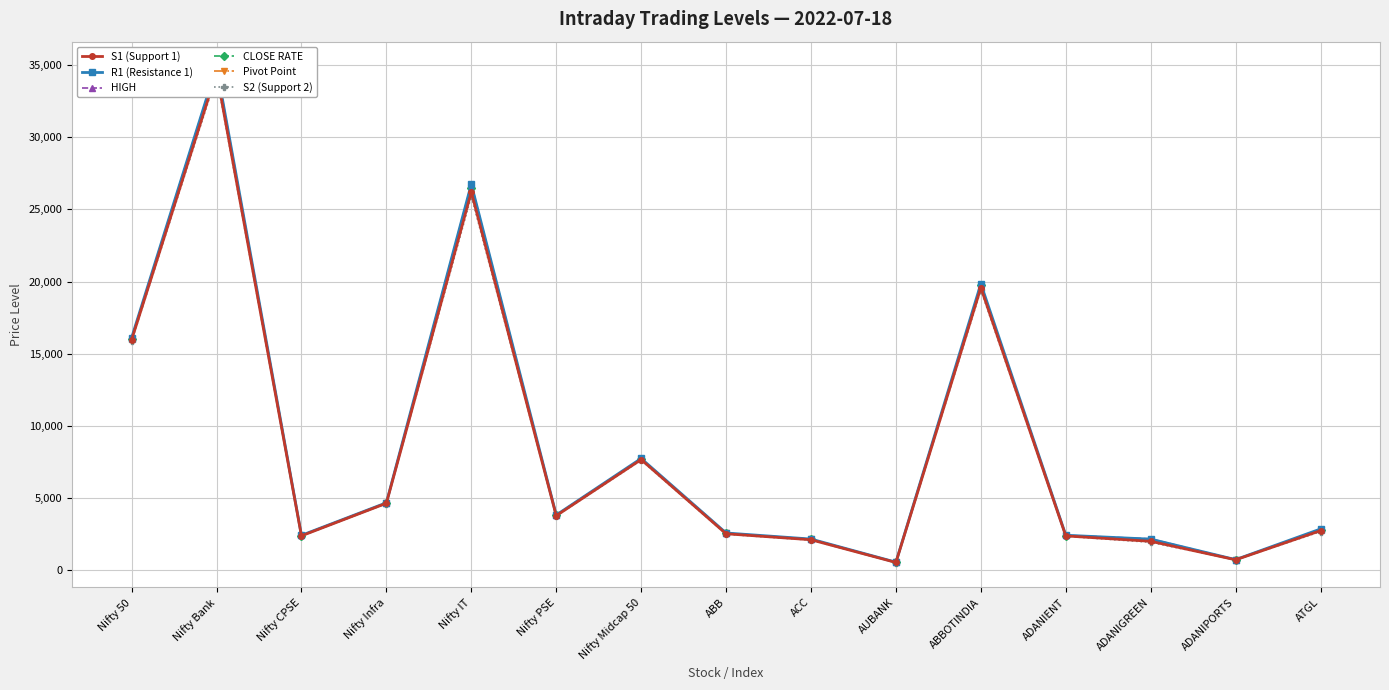

Is the value of R1 (Resistance 1) at ACC greater than the value of S2 (Support 2) at ACC?

Yes